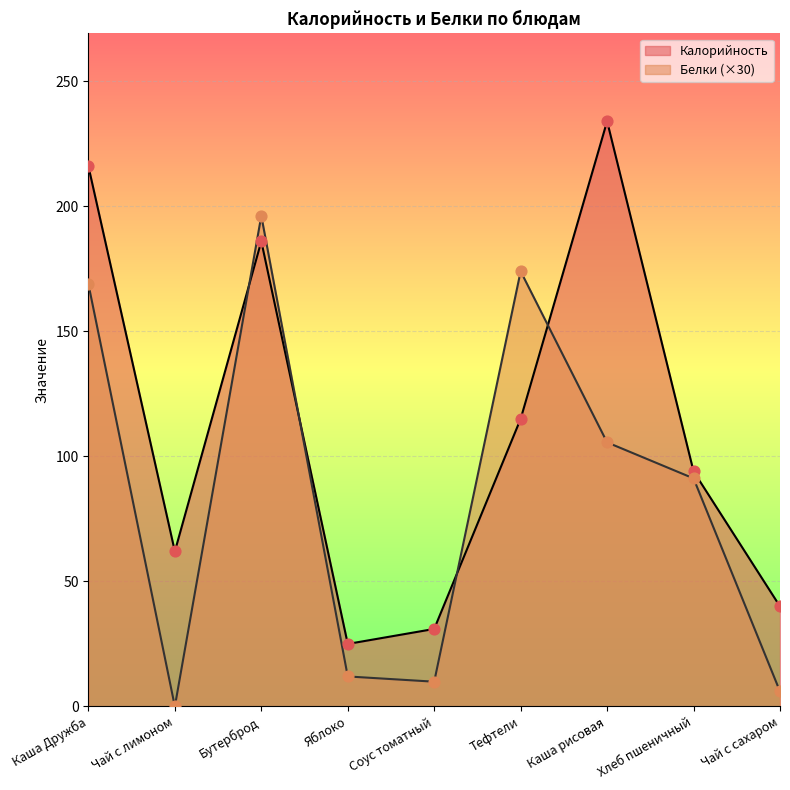

Which series reaches the maximum Y coordinate?

Калорийность